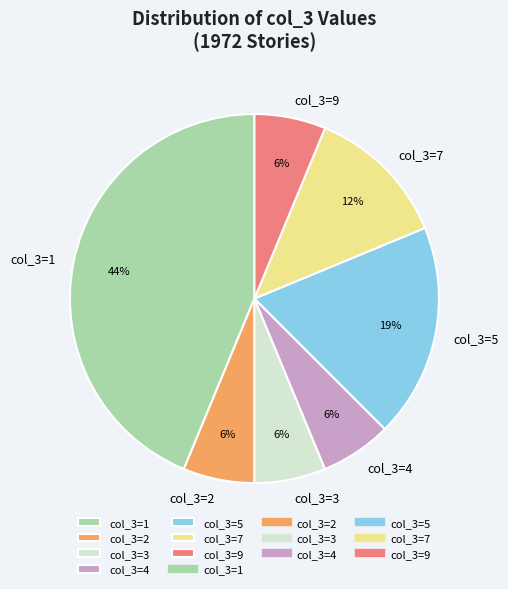

To the nearest percent, what is the difference between the col_3=9 and col_3=7 slice percentages?

6%